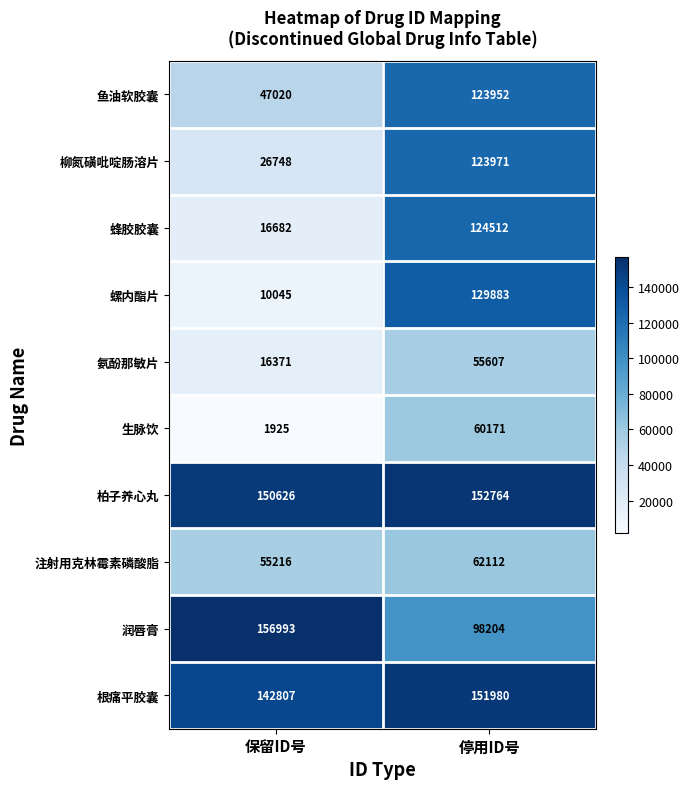

The value of 柳氮磺吡啶肠溶片 at 保留ID号 is 26748. True or false?

True